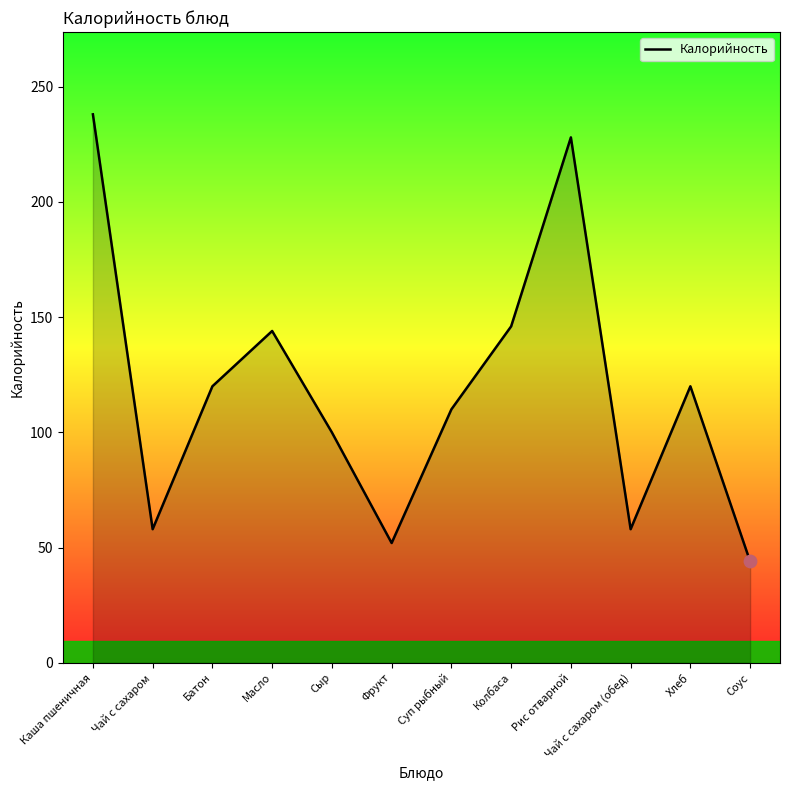

Between Рис отварной and Сыр, which is larger?

Рис отварной